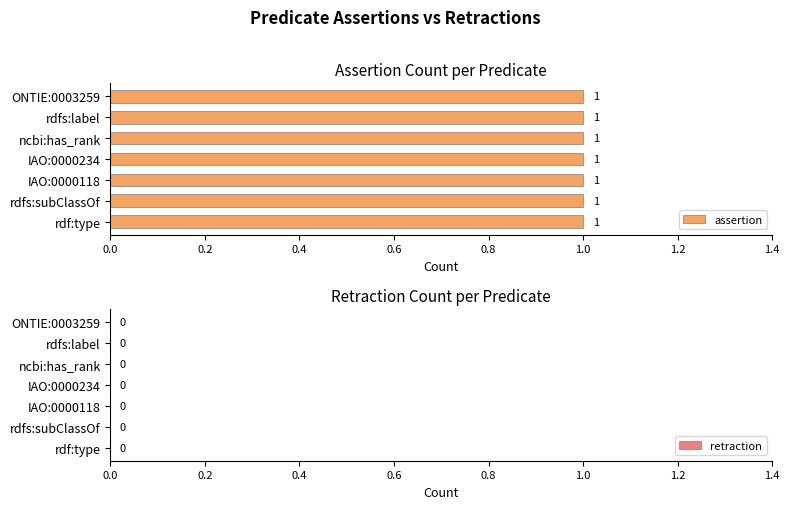

What is the approximate value of assertion at IAO:0000118?

1